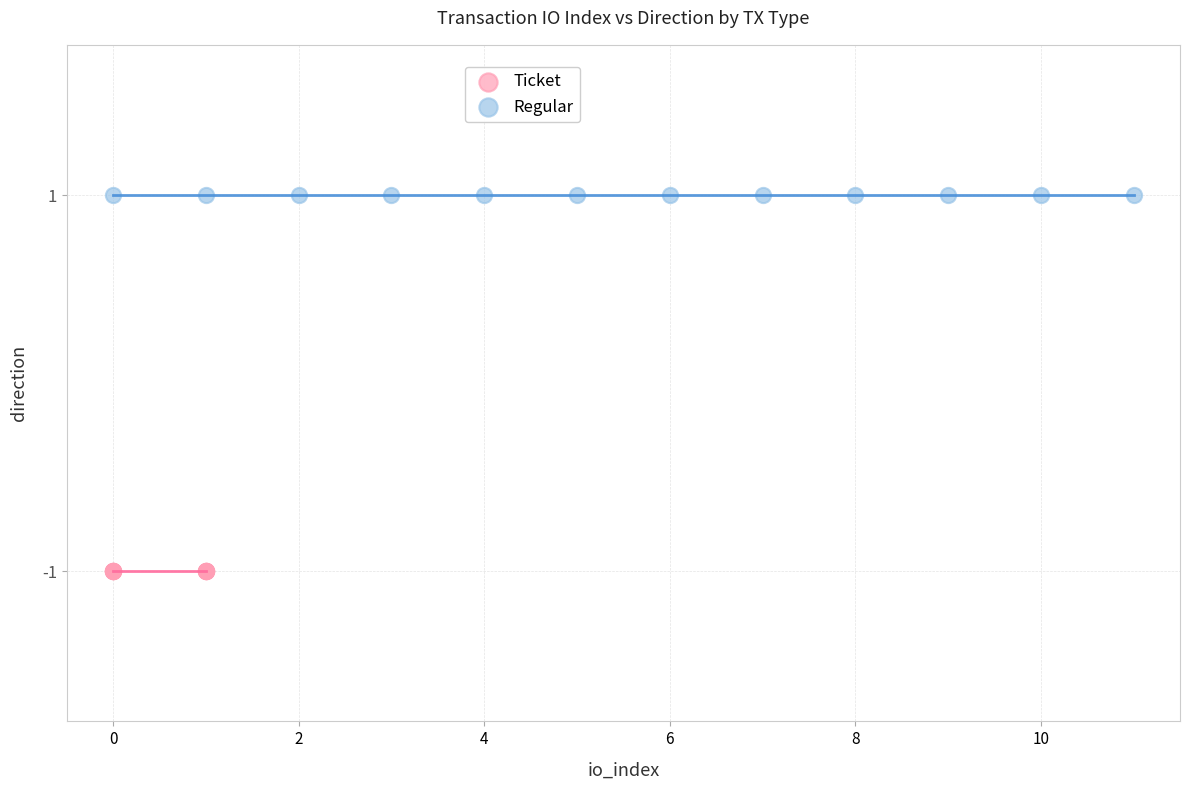

Which series reaches the minimum Y coordinate?

Ticket